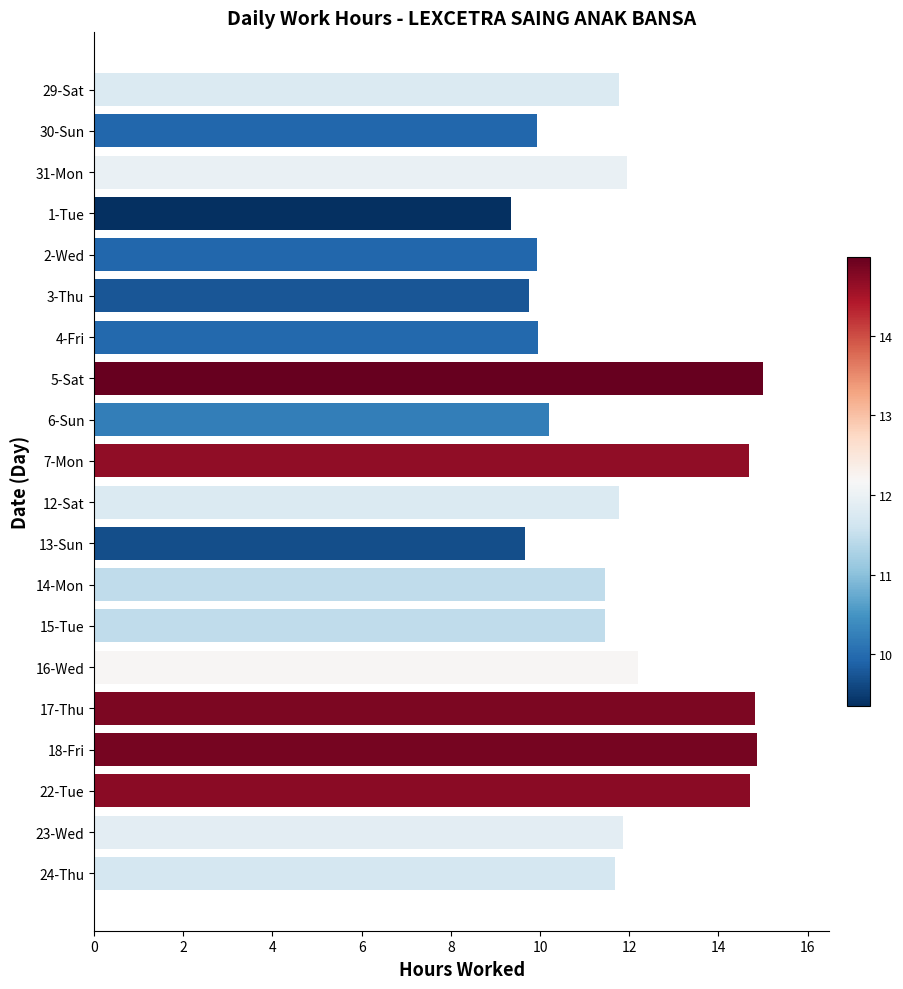

What is the greatest value displayed?

15.0